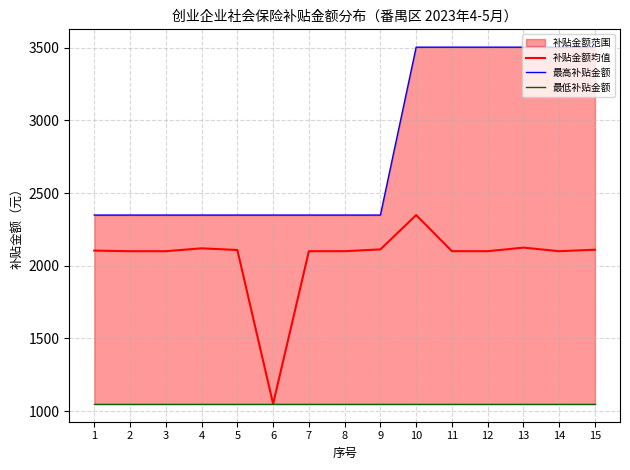

Reading left to right, list all the values displayed in this chart.

补贴金额均值: 2103.8	2099.7	2099.7	2119.4	2108.0	1049.4	2099.7	2099.7	2112.1	2348.3	2099.7	2099.7	2124.3	2099.7	2110.1
最高补贴金额: 2348.3	2348.3	2348.3	2348.3	2348.3	2348.3	2348.3	2348.3	2348.3	3503.2	3503.2	3503.2	3503.2	3503.2	3503.2
最低补贴金额: 1049.4	1049.4	1049.4	1049.4	1049.4	1049.4	1049.4	1049.4	1049.4	1049.4	1049.4	1049.4	1049.4	1049.4	1049.4